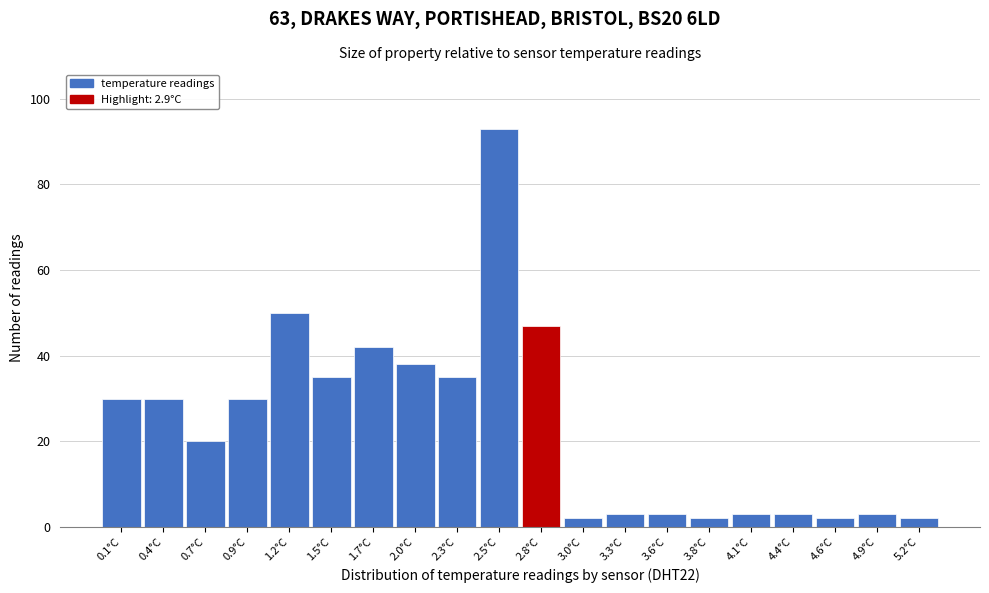

How tall is the bar that spans 1.060 to 1.325 on the x-axis? Neither the bar edges nor the heights are printed on the chart, so give them approximately, as read against the axes.

50